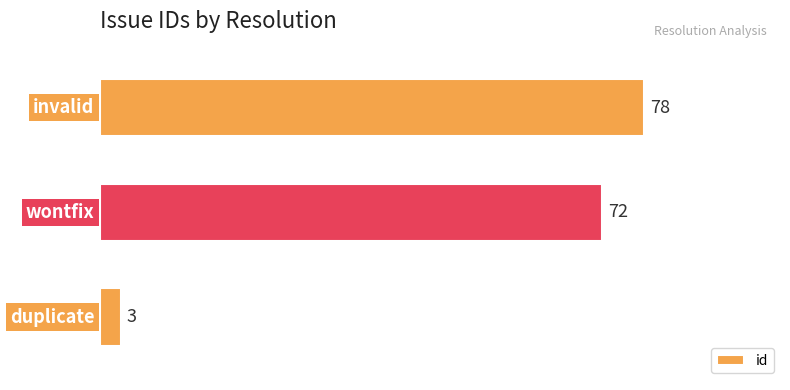

What is the minimum value shown in the chart?

3